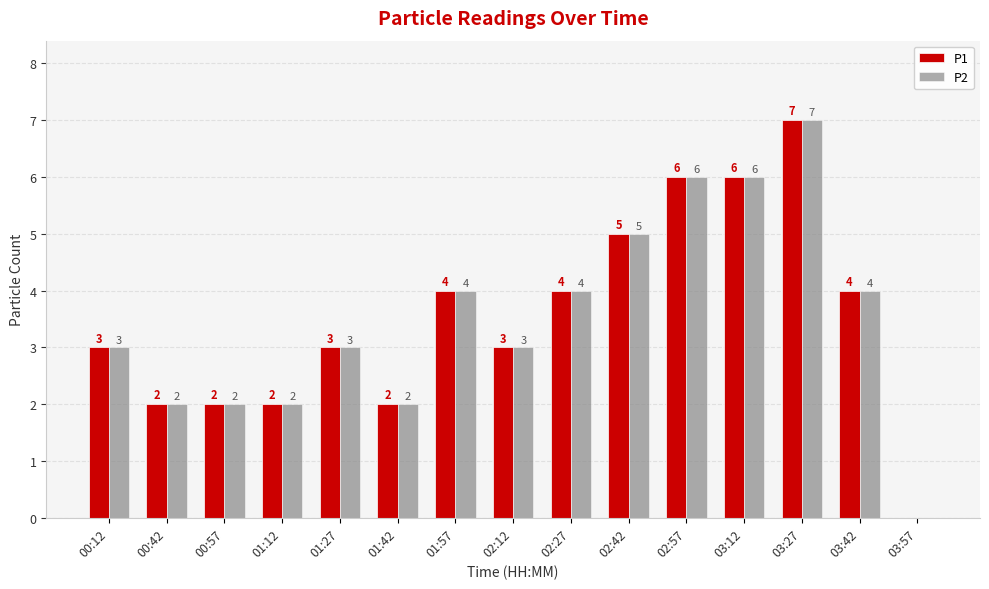

What is the sum of the P2 values at 02:12 and 03:42?

7